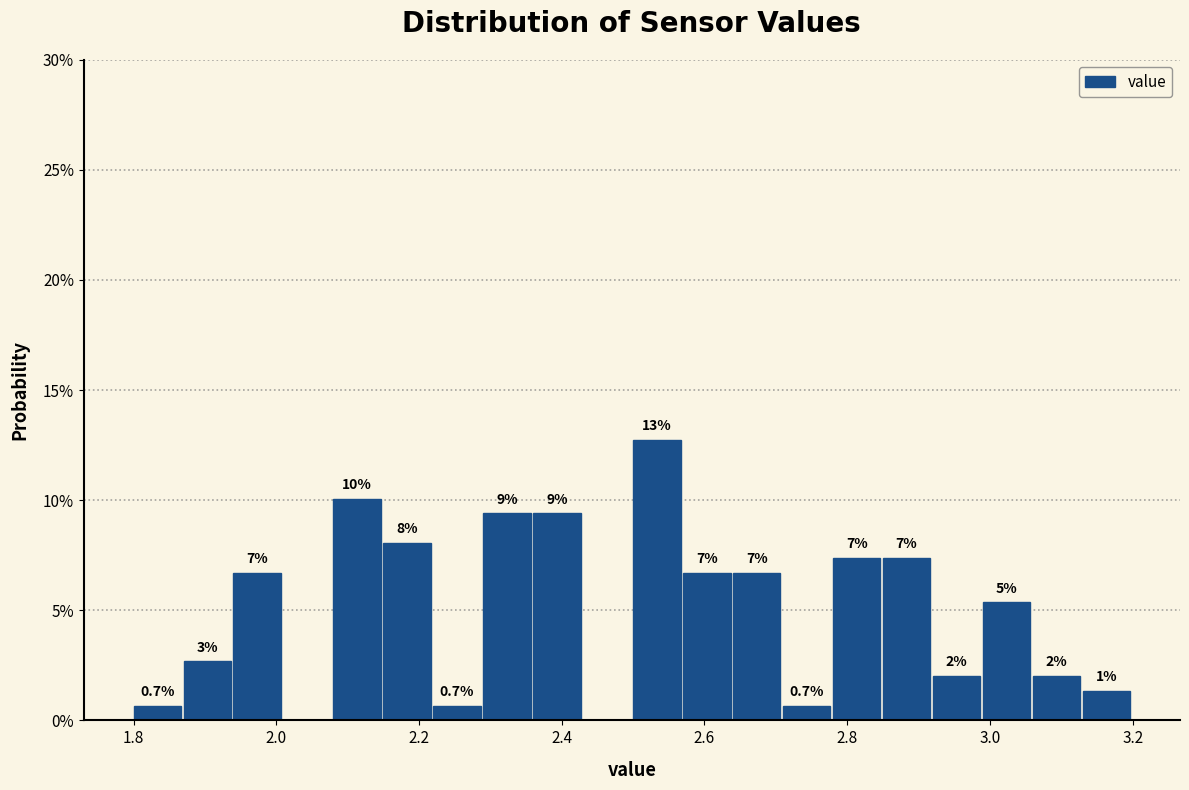

Read against the x-axis, roughly where is the centre of the tallest bar?

2.54